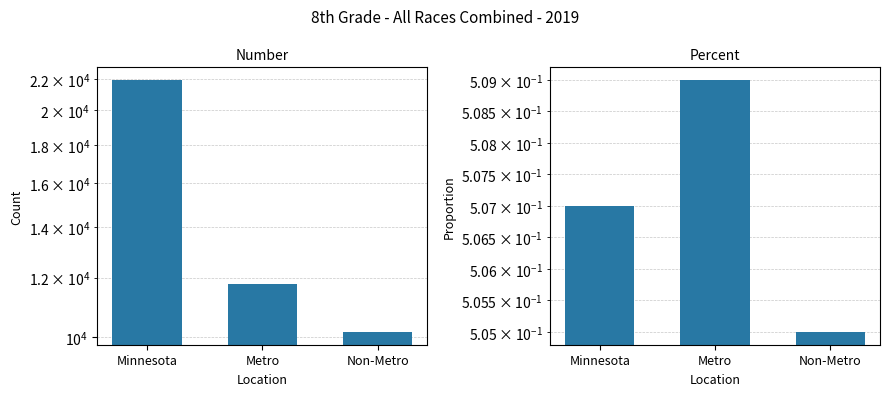

The Number series shows 11912.3 at Minnesota. True or false?

False